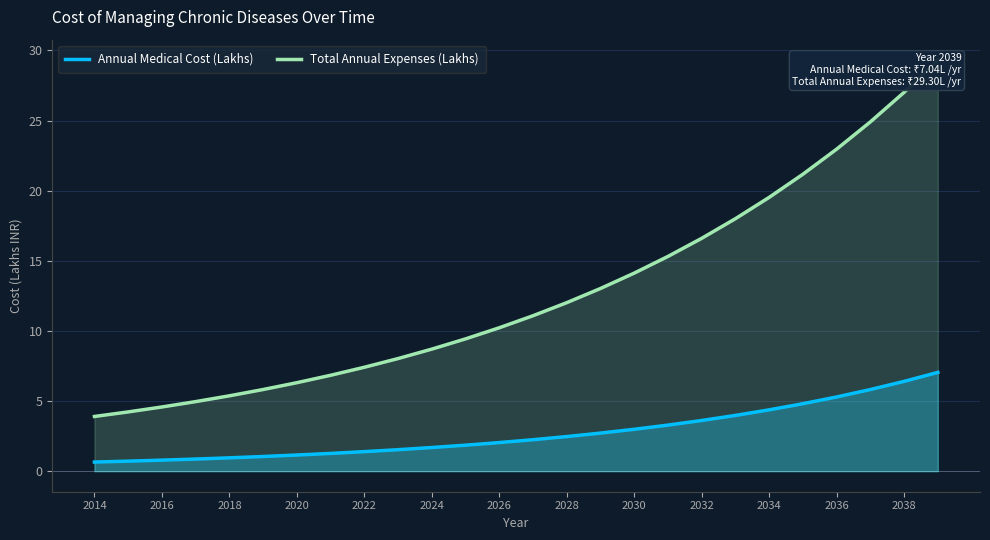

At which label is Annual Medical Cost (Lakhs) closest to 3?

2030